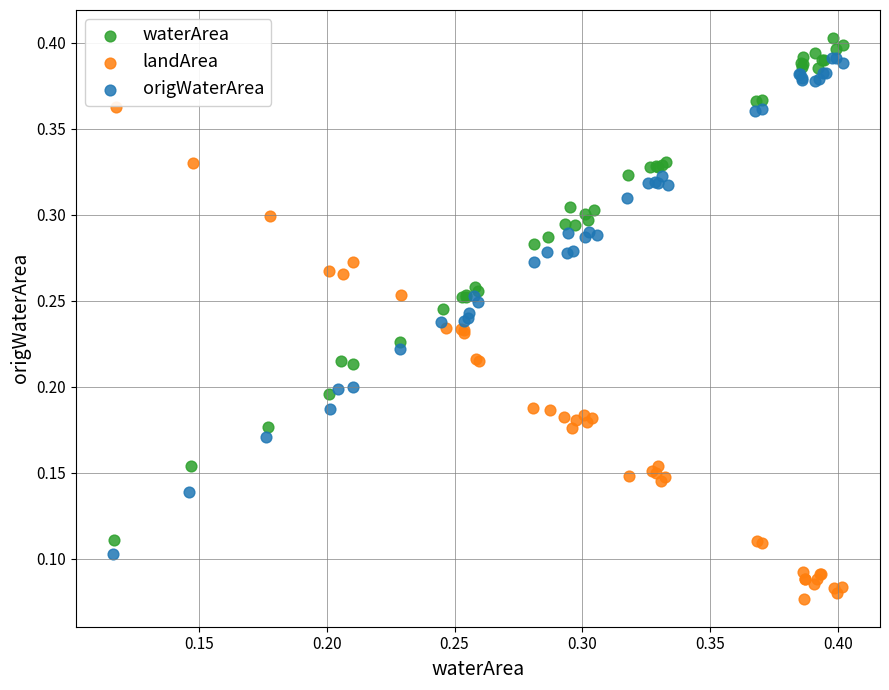

Which series contains the lowest Y value?

landArea